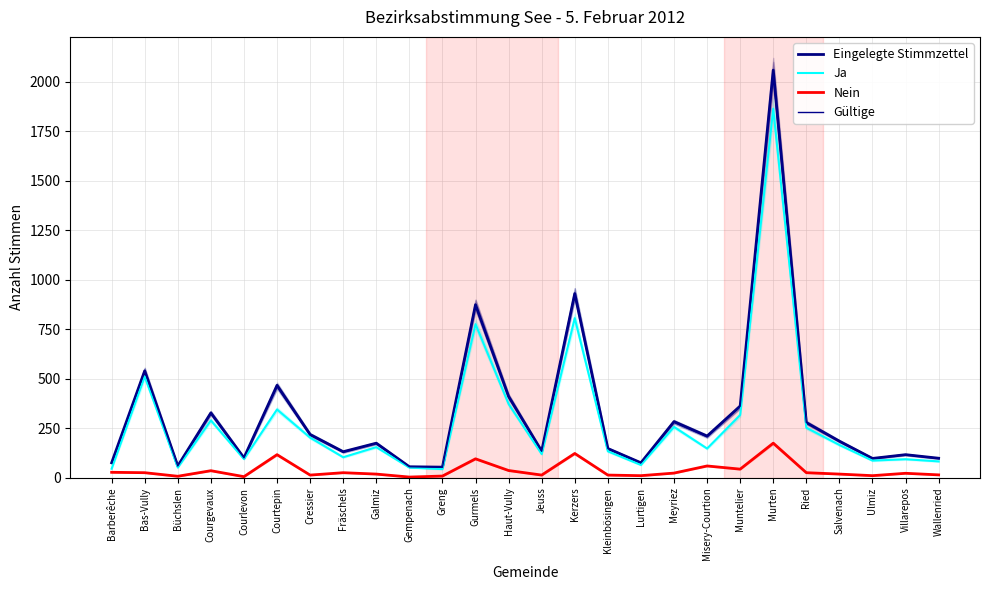

At Galmiz, list the series in order from smallest to largest.

Nein, Ja, Gültige, Eingelegte Stimmzettel